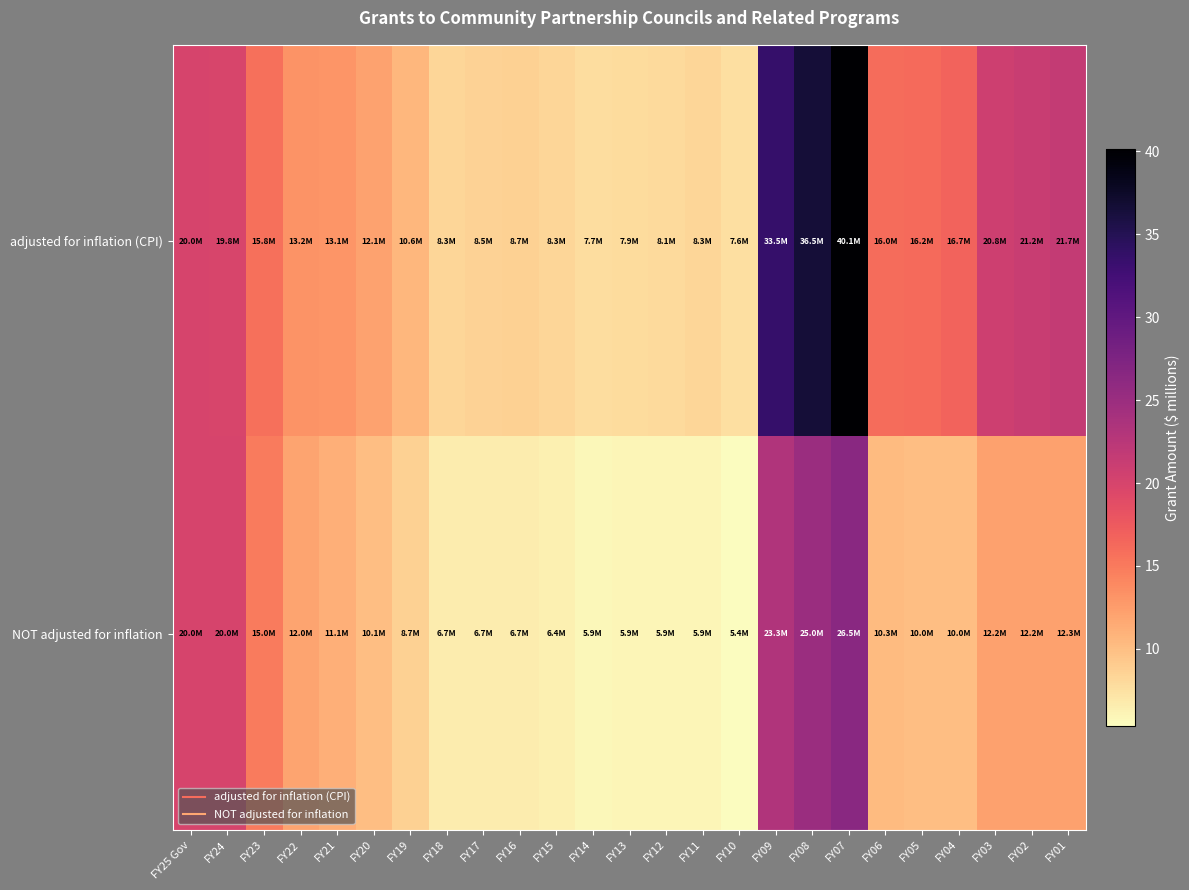

At which category is the sum across all series the highest?

FY07